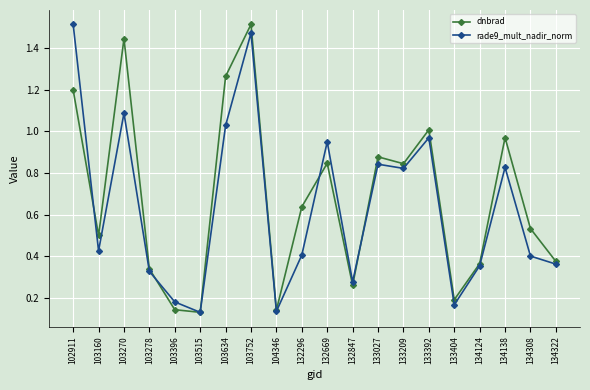

The rade9_mult_nadir_norm series shows 1.1 at 103270. True or false?

True